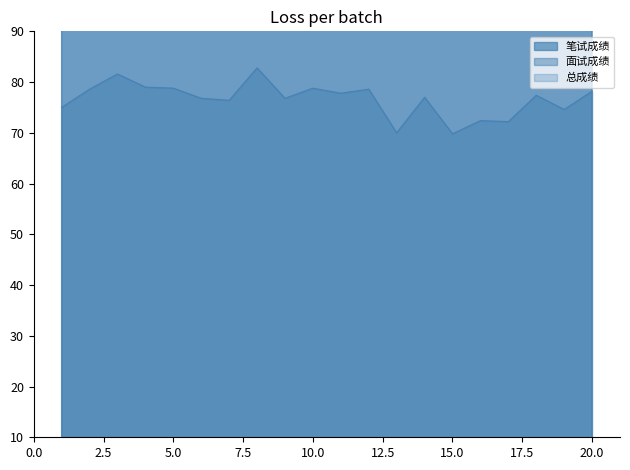

Rank the series at 2 from lowest to highest value.

面试成绩, 总成绩, 笔试成绩